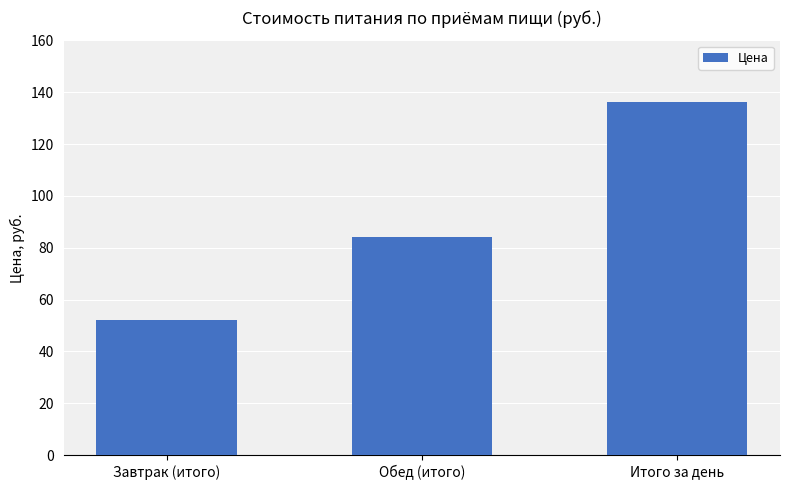

What is the average value?

90.7